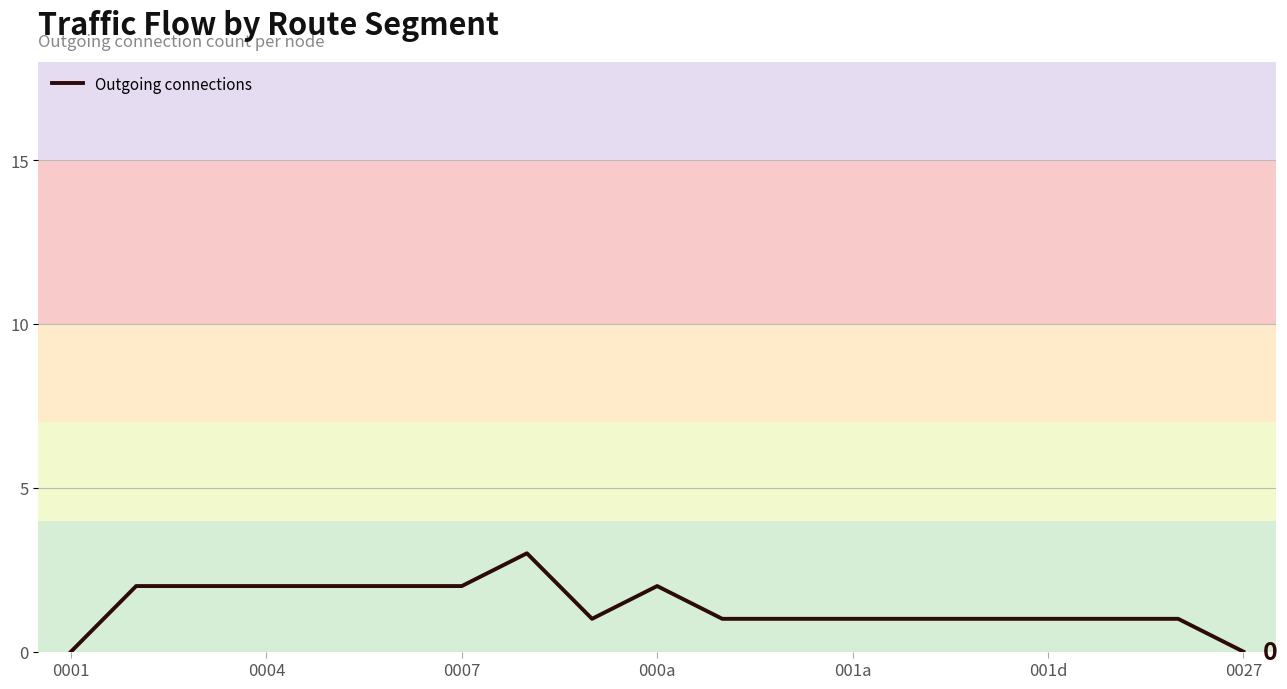

What is the maximum value shown in the chart?

3